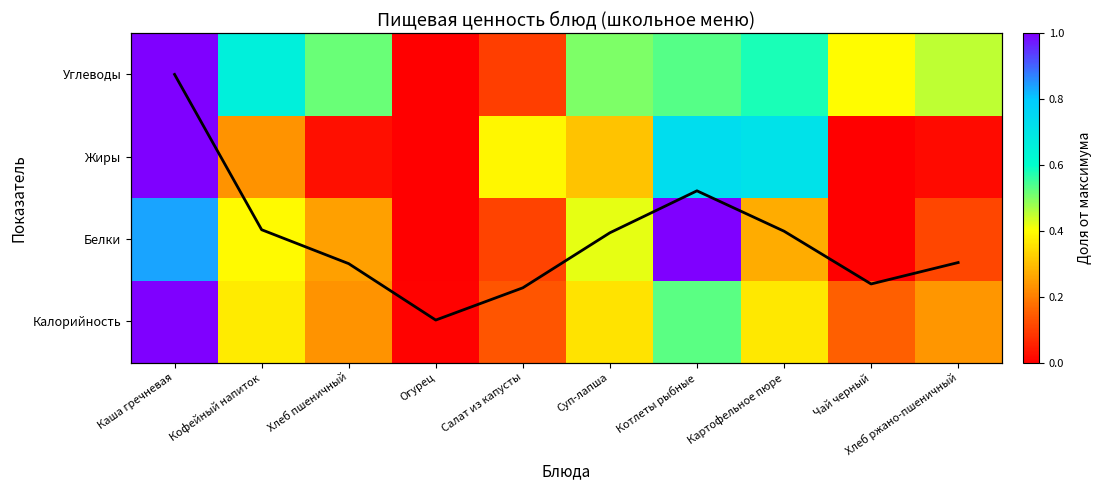

Is it true that Углеводы equals 0.0 at Огурец?

True